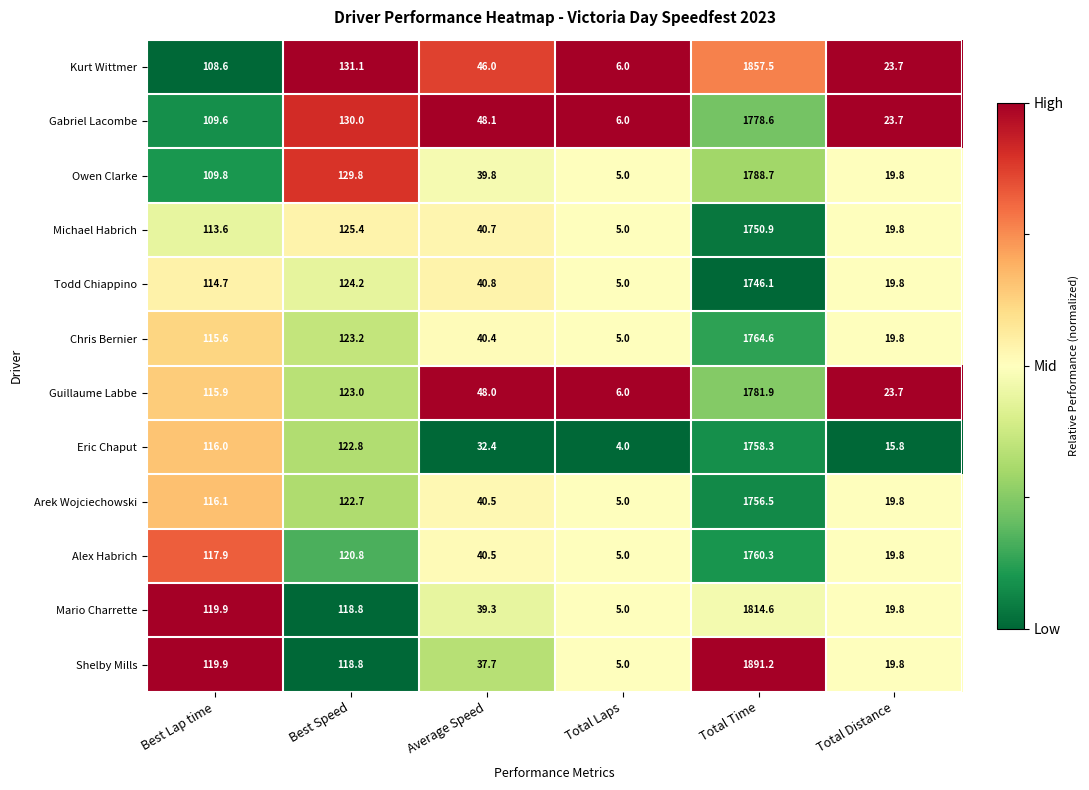

What is the spread (max minus min) of values at Total Laps?

2.0